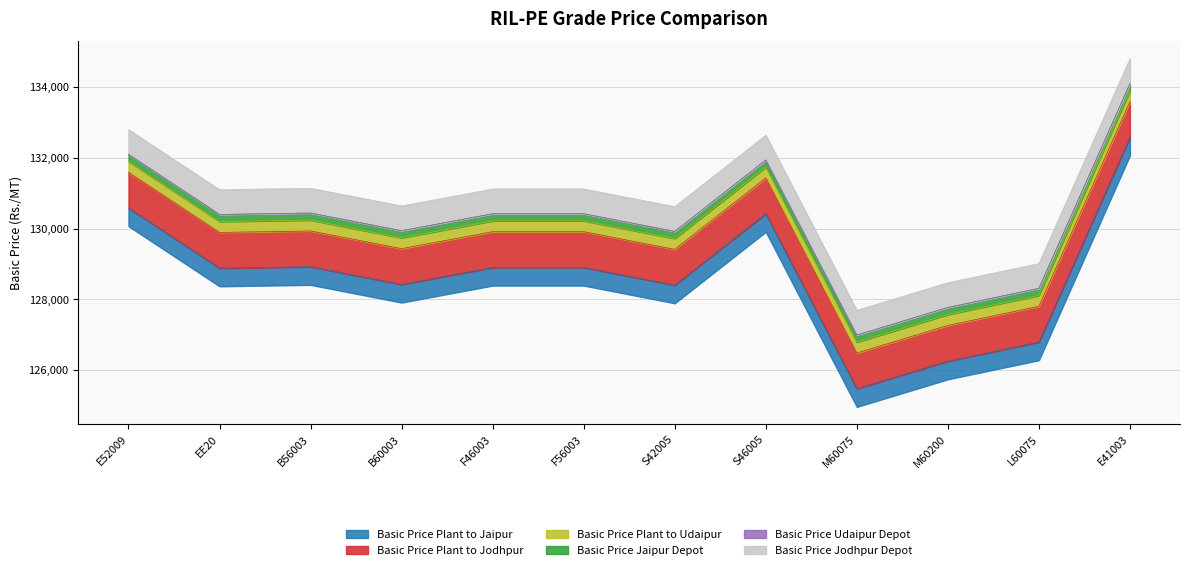

At which category is the sum across all series the highest?

E41003